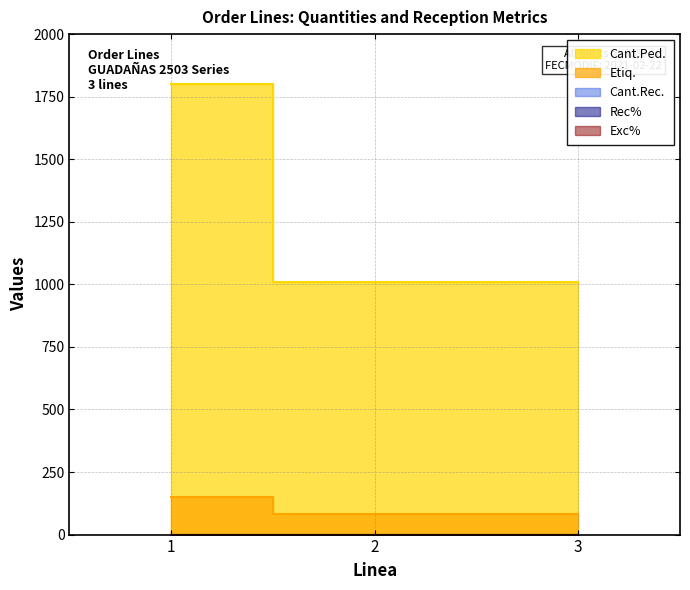

At which category does the chart reach its peak across all series?

1